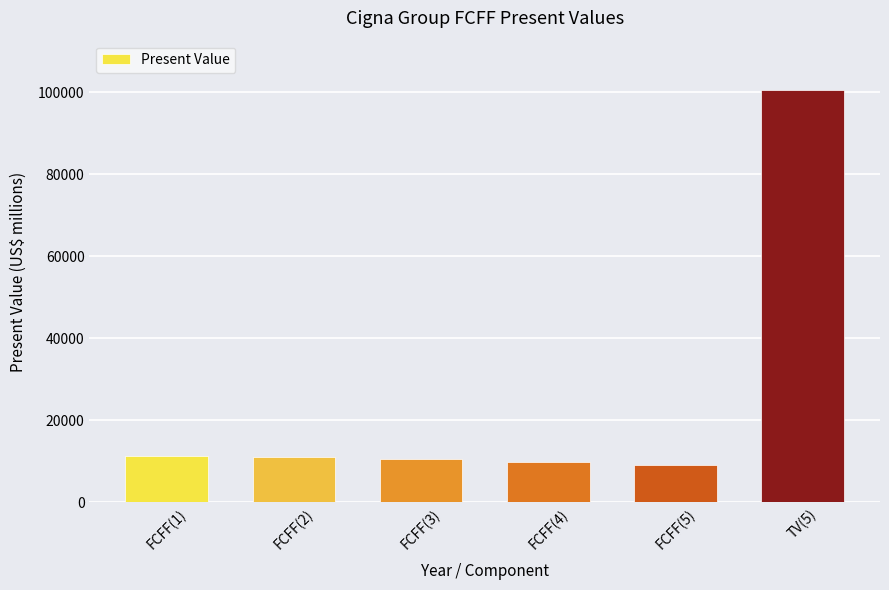

What is the change in value from FCFF(2) to TV(5)?

+89500